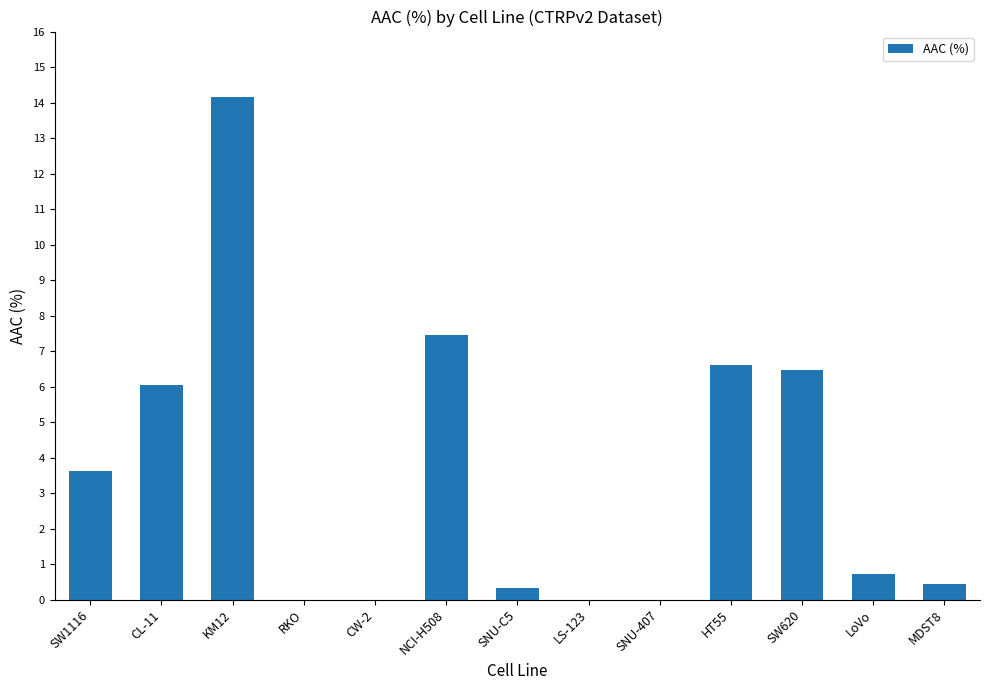

Count the number of data series in this chart.

1